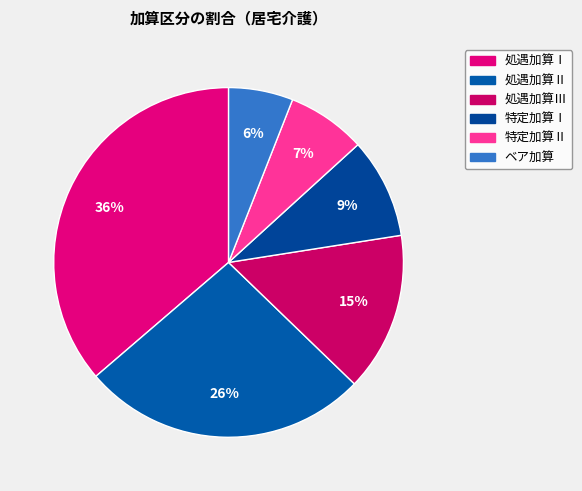

How many segments does this pie chart have?

6